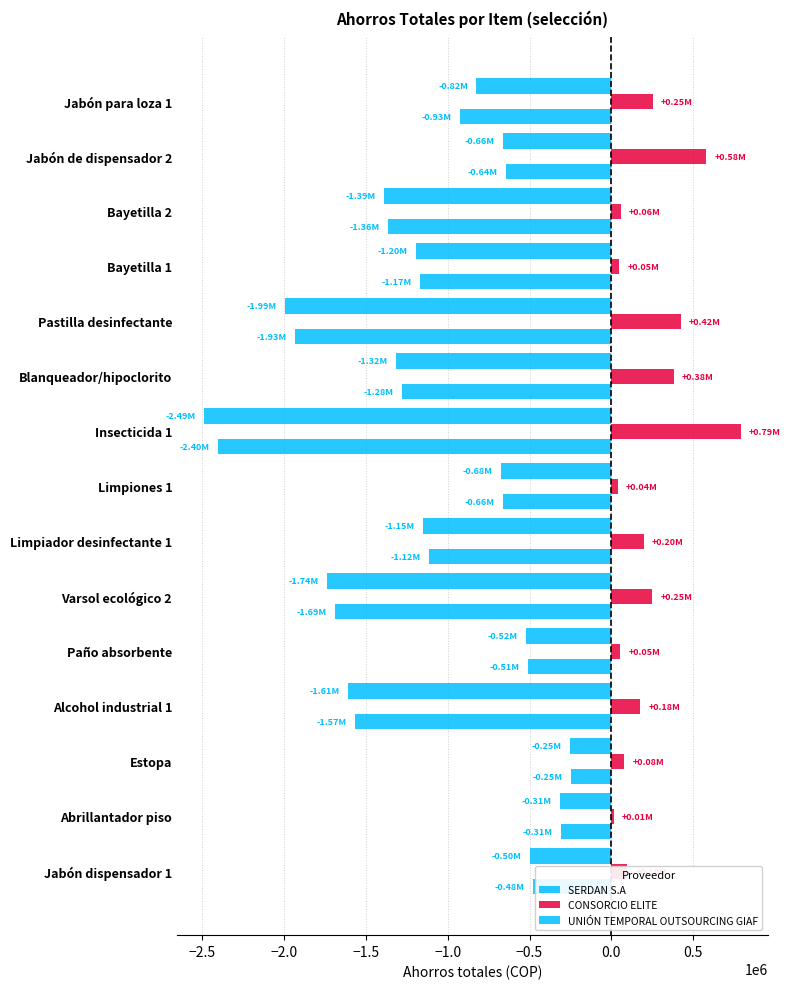

How many series are shown in this chart?

3